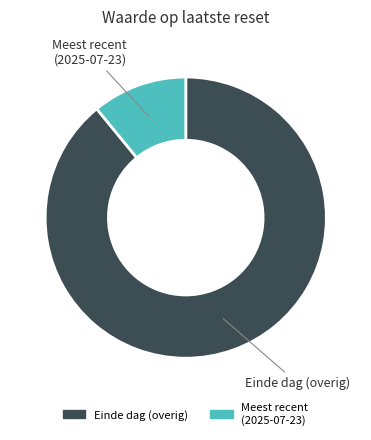

Is there any slice that represents more than half of the pie?

Yes